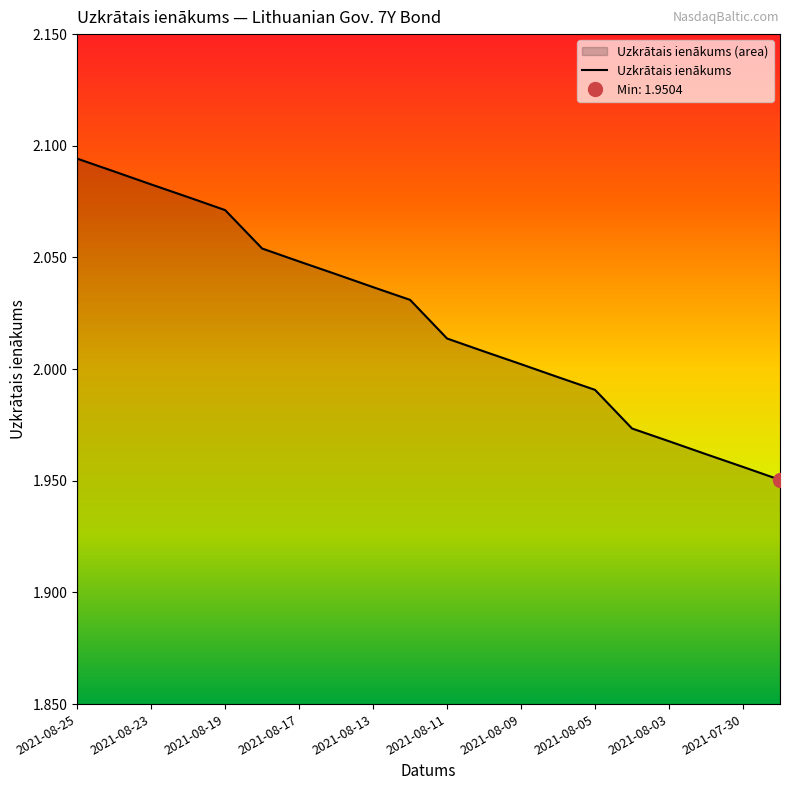

Read the value at 2021-08-17.

2.0